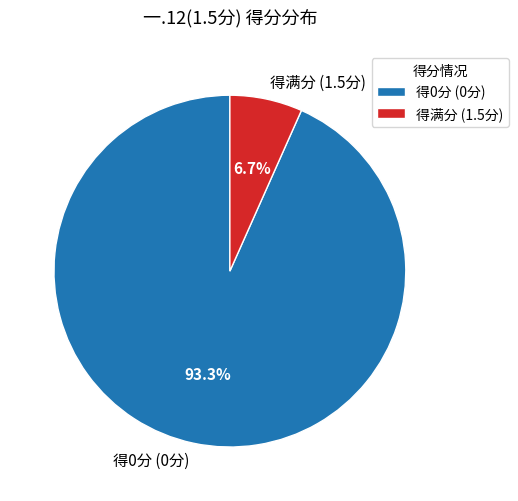

What is the total percentage of 得0分 (0分) and 得满分 (1.5分)?

100.0%